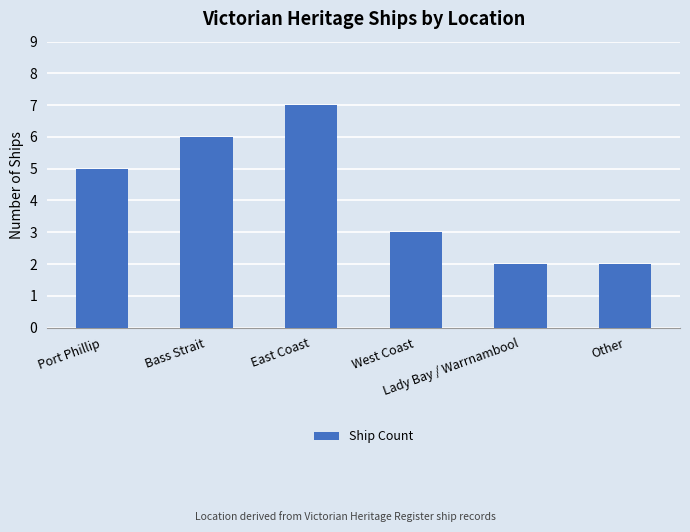

What is the greatest value displayed?

7